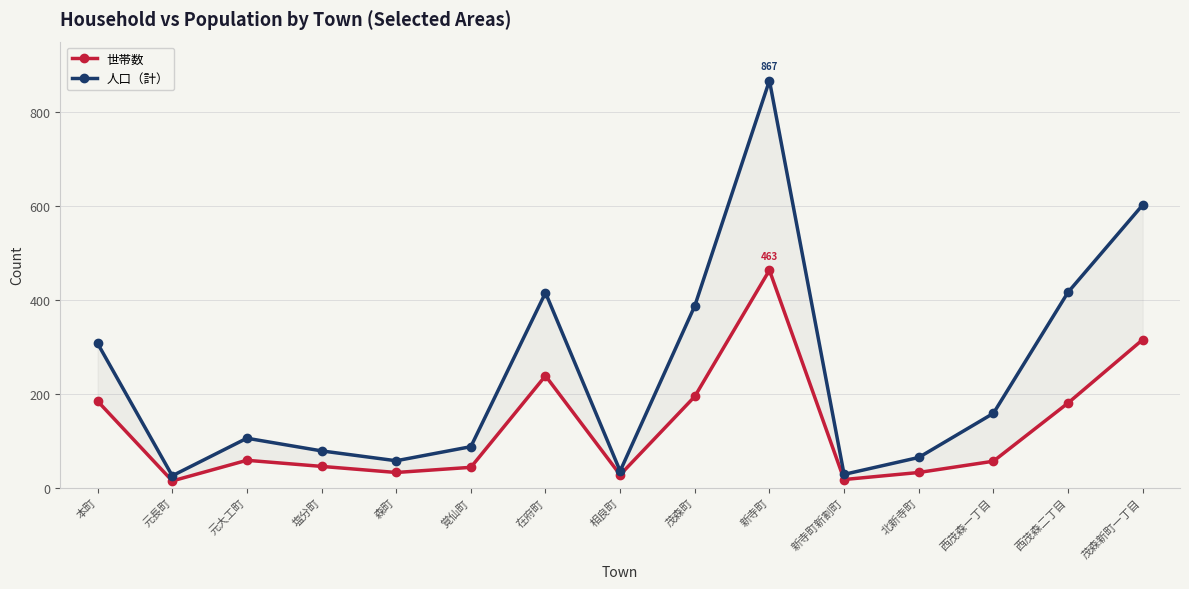

At how many categories does at least one series exceed 604?

1